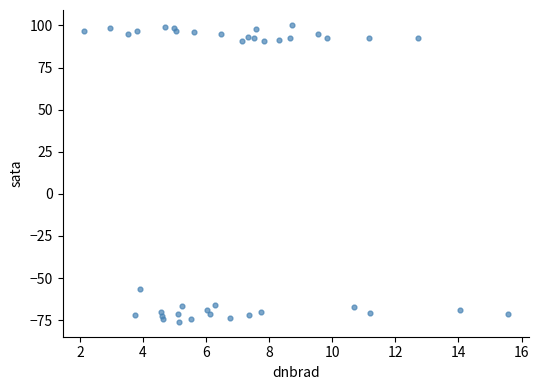

What Y value in the scatter plot is closest to 12?

-56.7